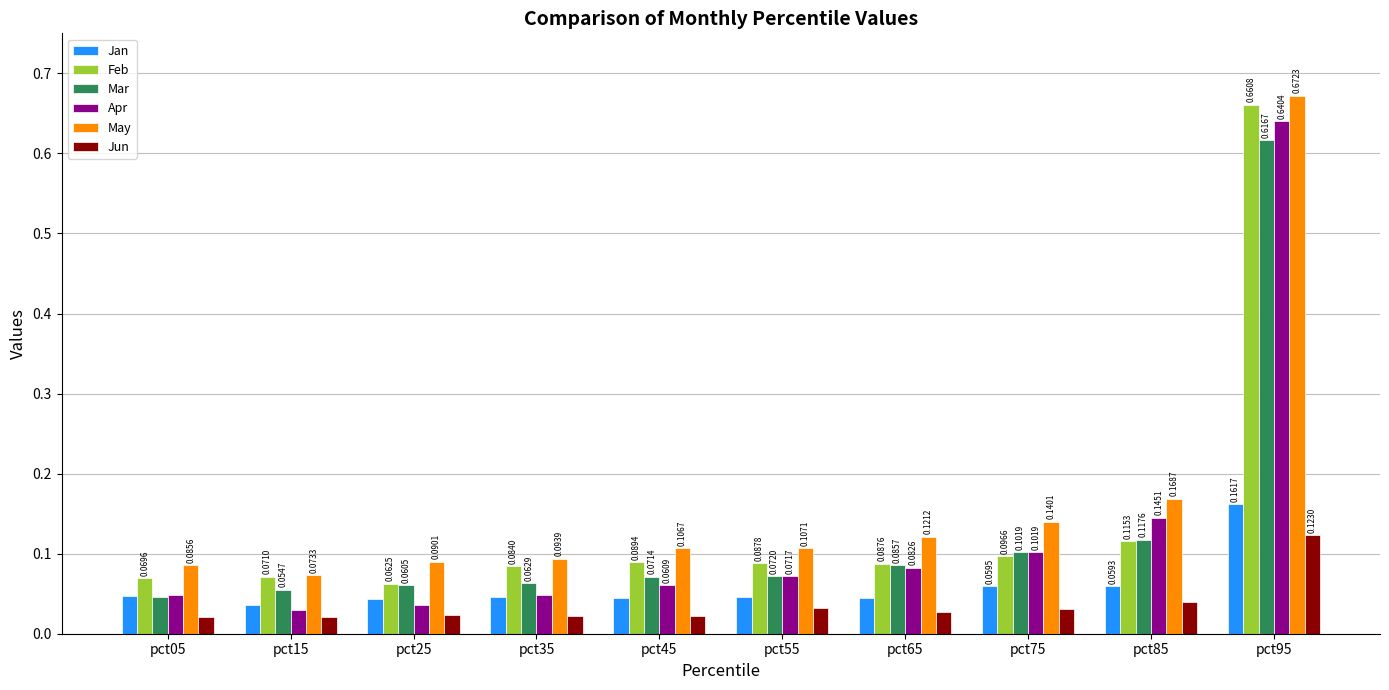

What is the total value across all series at pct45?

0.4